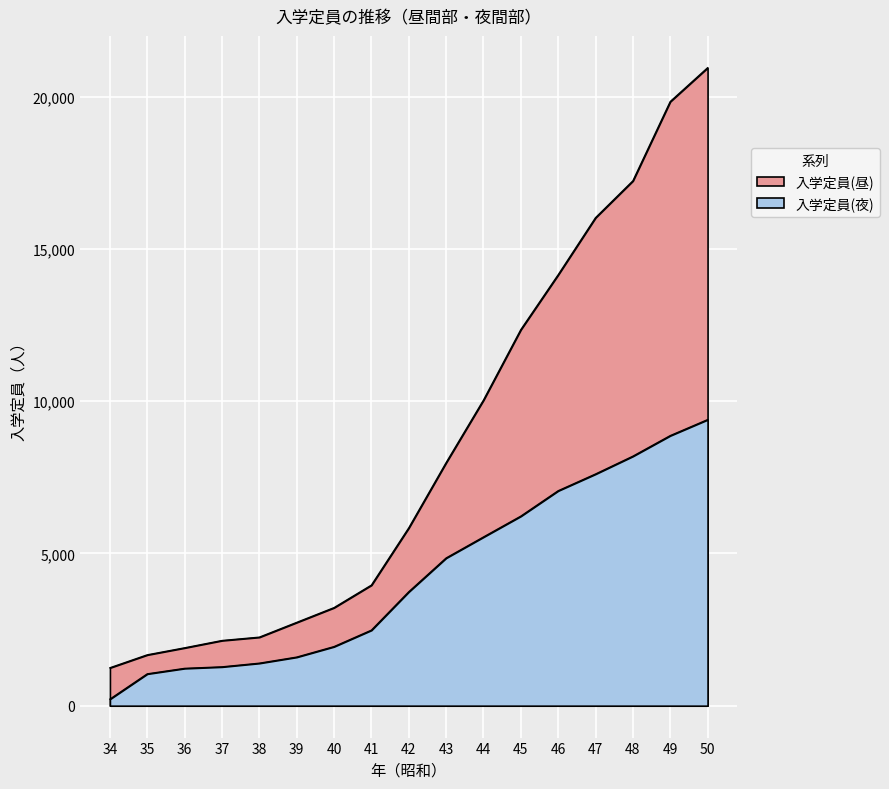

True or false: 入学定員(昼) has more than 0 interior local peaks.

False